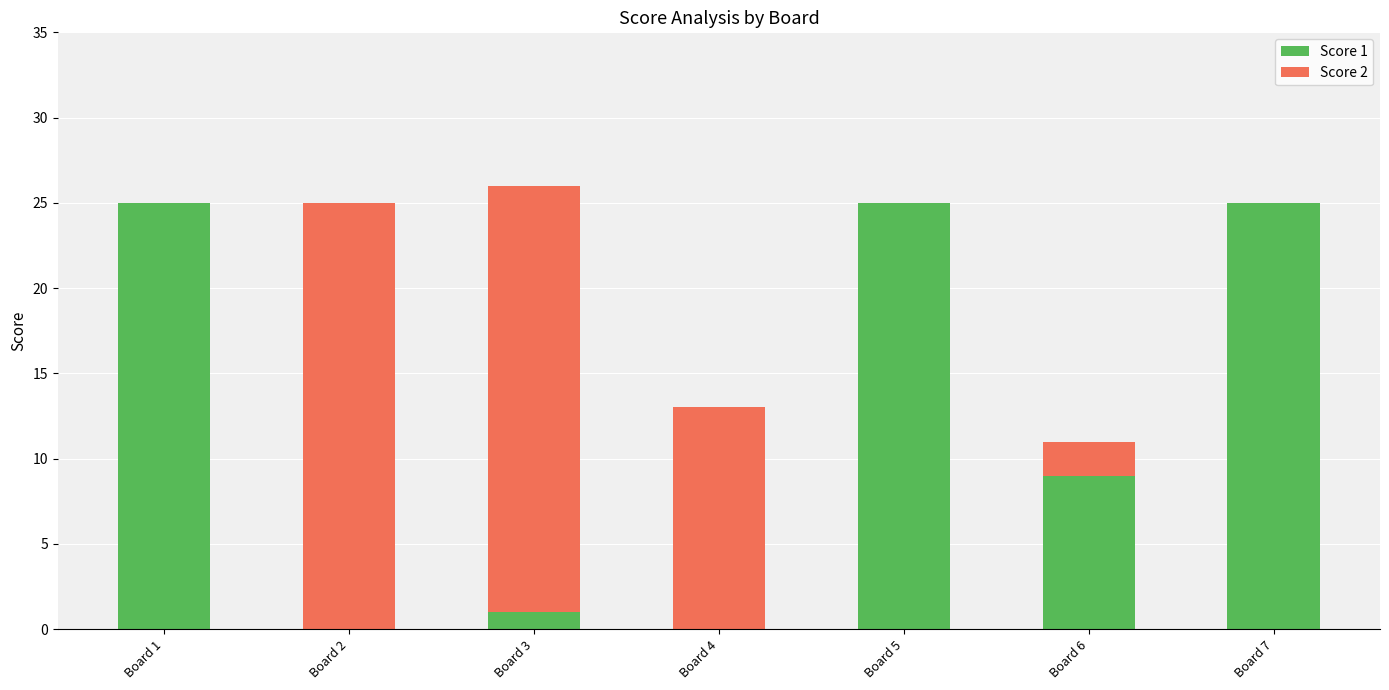

What is the average value of the Score 1 series?

12